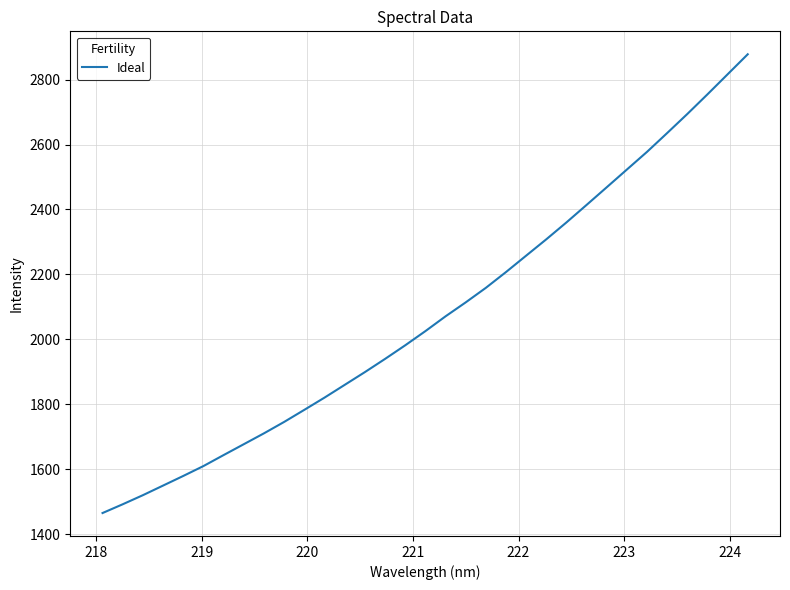

What is the difference between the maximum and minimum values?

1413.1